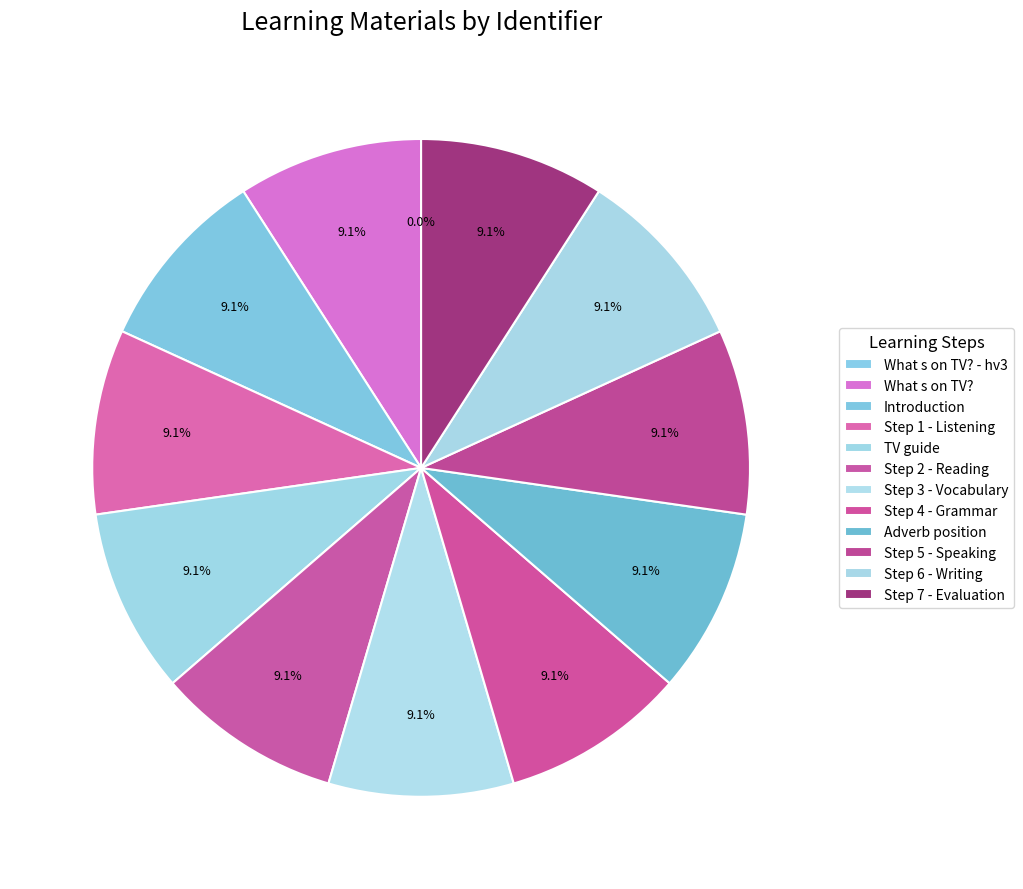

To the nearest percent, what is the difference between the largest and smallest slice percentages?

9%